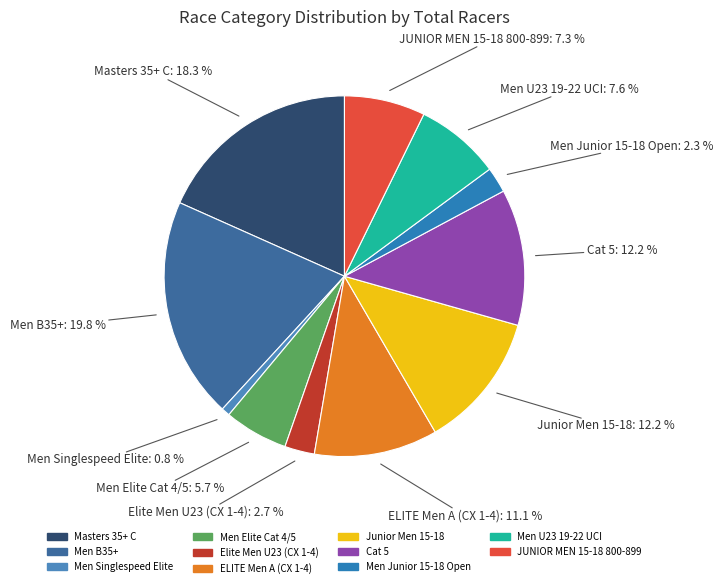

To the nearest percent, what is the combined percentage of Junior Men 15-18 and Men U23 19-22 UCI?

20%